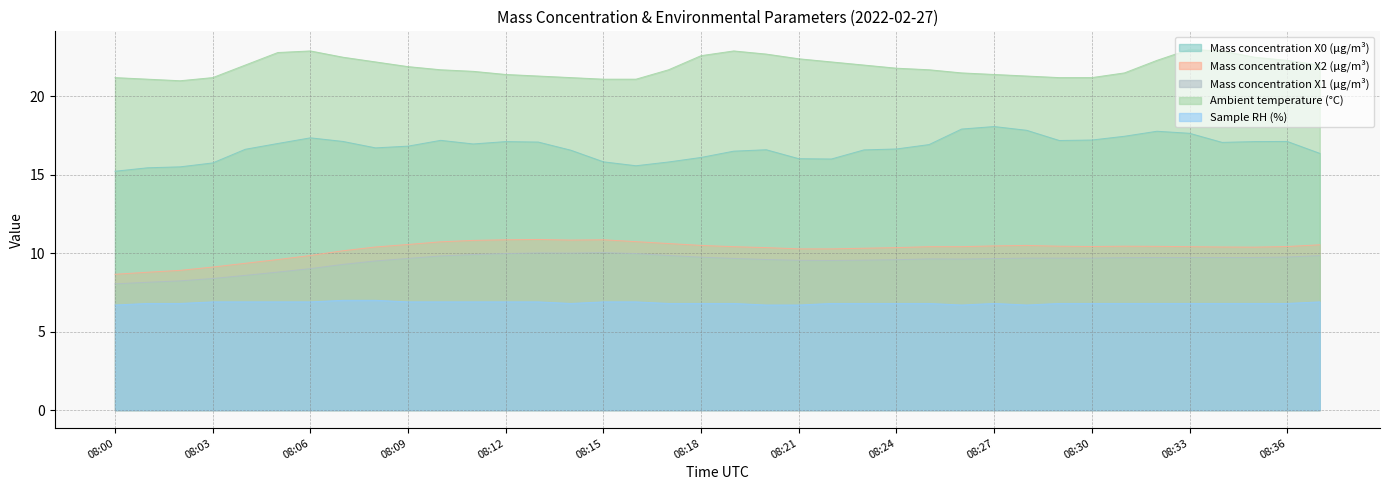

Where is Ambient temperature (°C) nearest to the value 22?

08:04